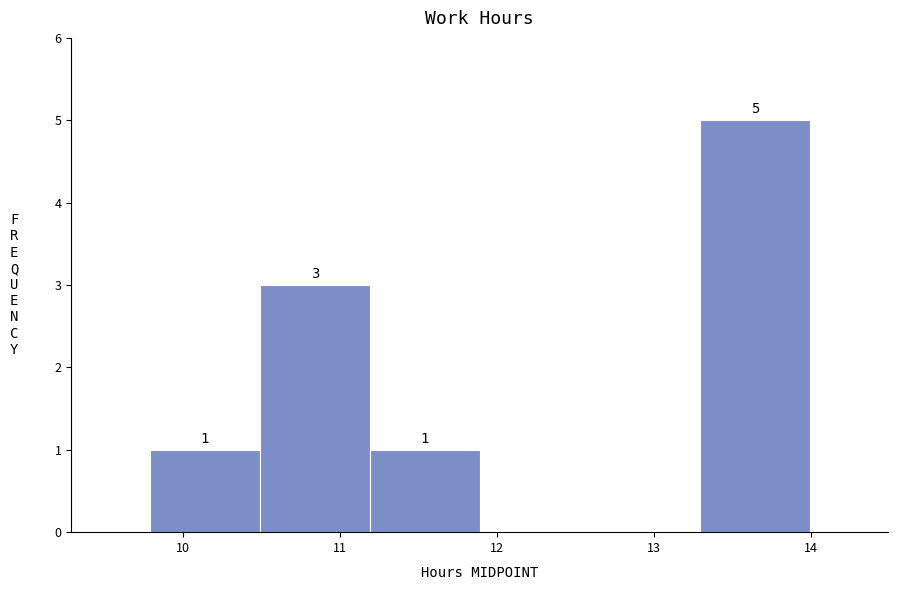

Which range on the x-axis has the tallest bar?

13.29 to 13.99